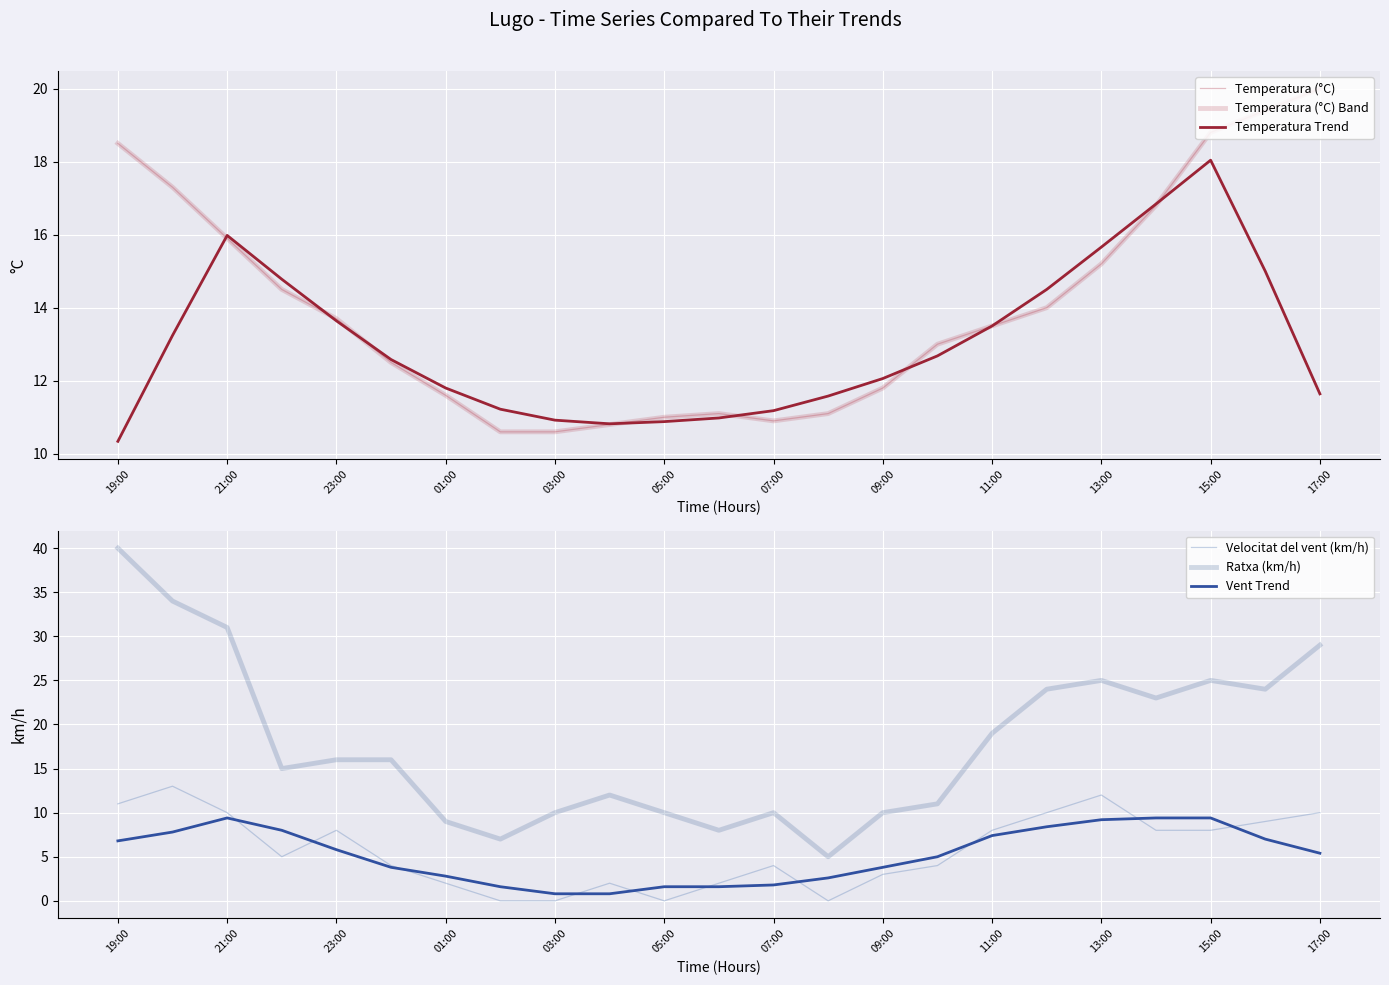

True or false: Vent Trend has more than 0 interior local peaks.

True